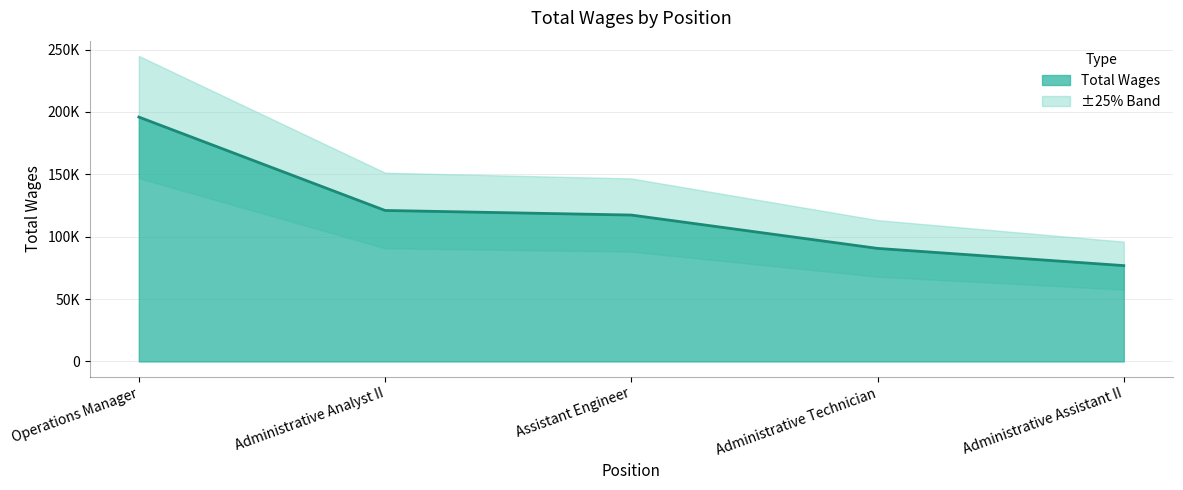

The chart shows a value of 117356 at Assistant Engineer. True or false?

True